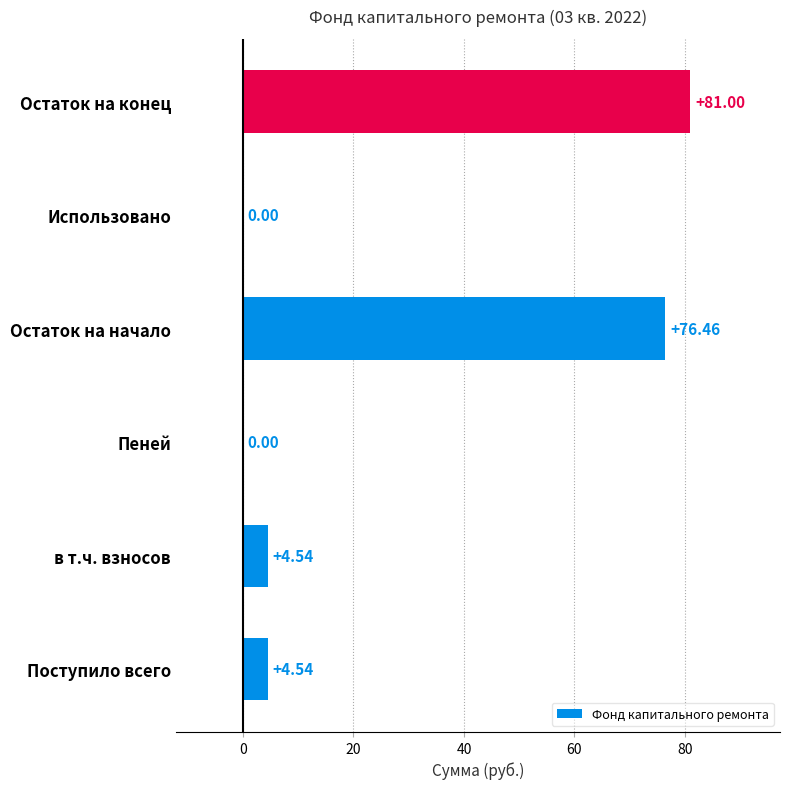

Which has a higher value, Использовано or Поступило всего?

Поступило всего